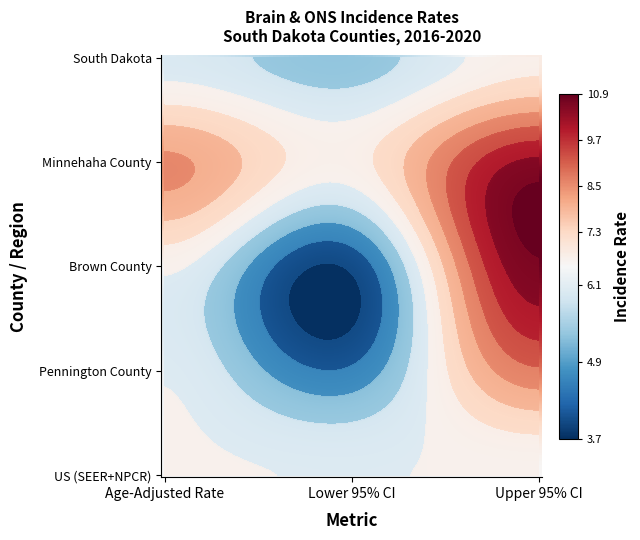

Reading left to right, what are all the values shown in this chart?

South Dakota: 6.0	5.3	6.7
Minnehaha County: 8.5	6.7	10.5
Brown County: 6.5	3.7	10.9
Pennington County: 6.3	4.4	8.9
US (SEER+NPCR): 6.4	6.3	6.4